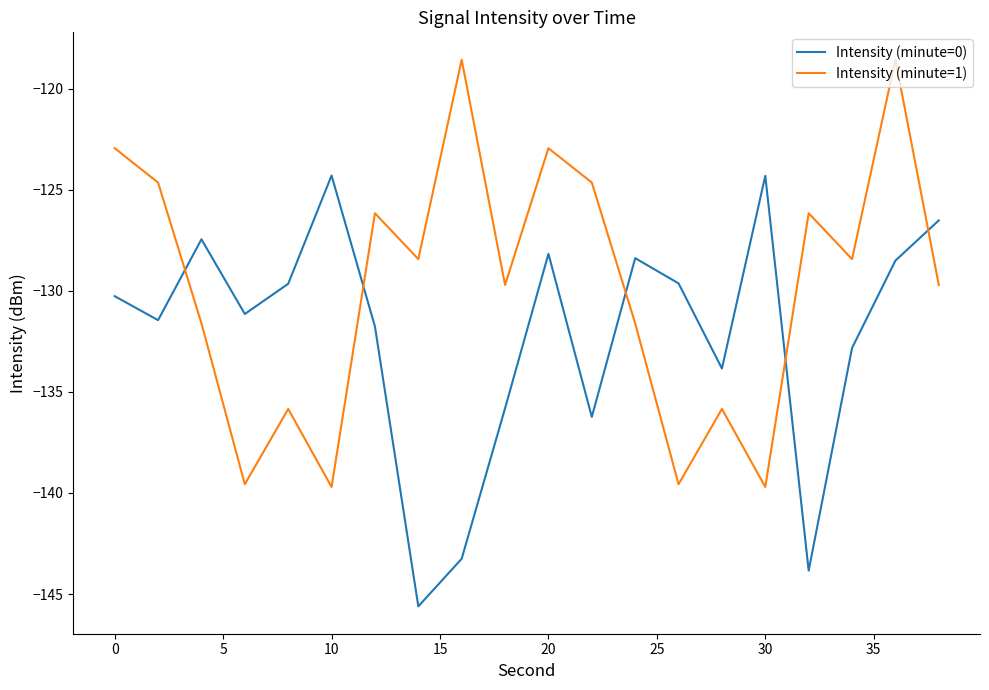

Which series has the largest total across all categories?

Intensity (minute=1)